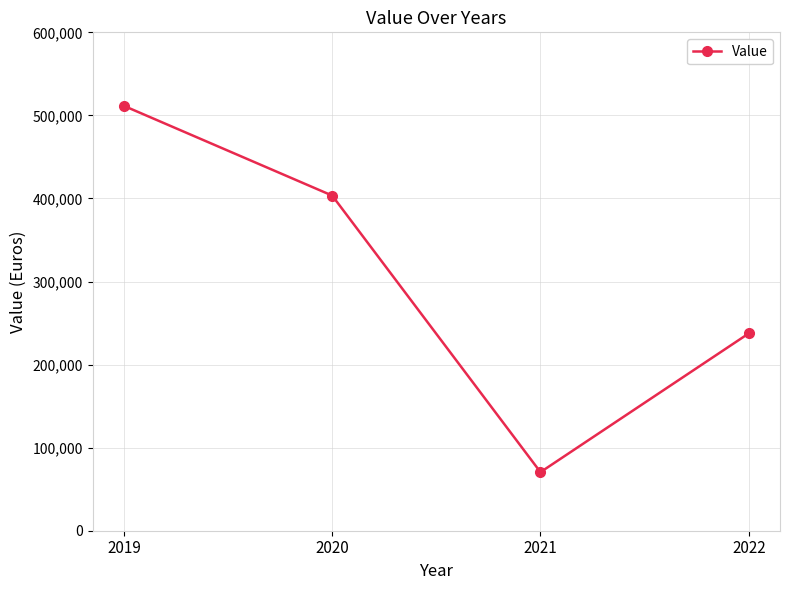

Is this an area chart (filled region under the line)?

No